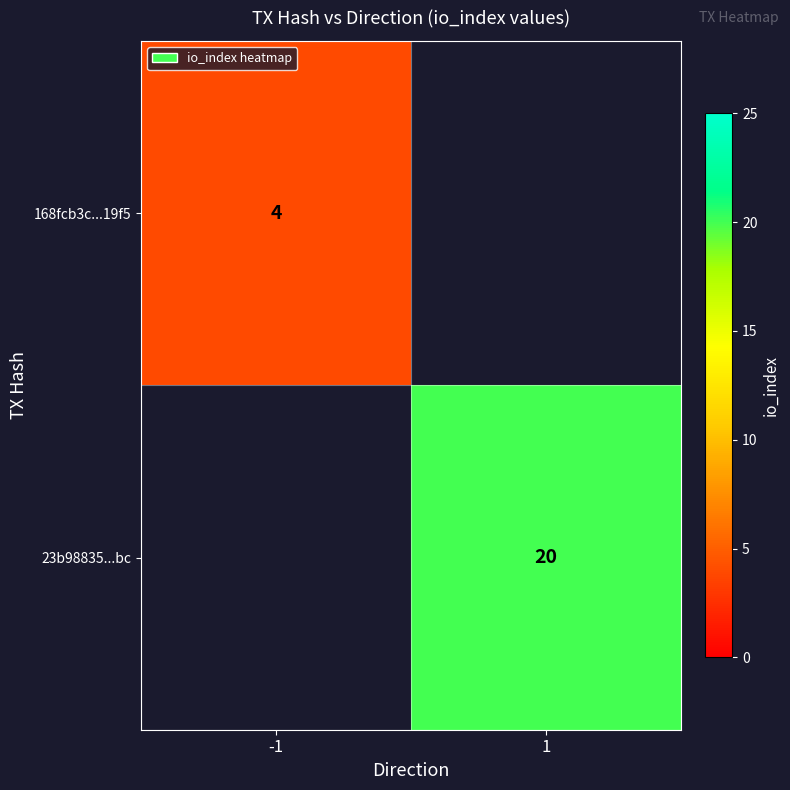

Is it true that 23b98835...bc equals 27 at 1?

False